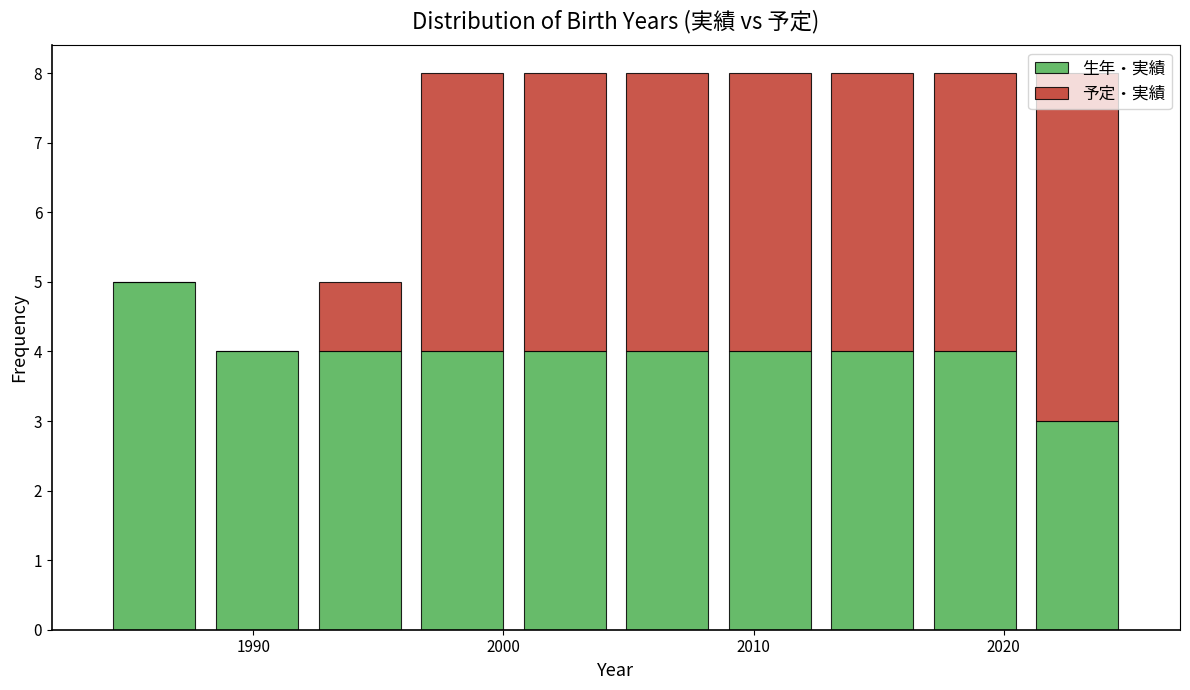

Reading left to right, list every stacked bar in this chart as the range it spans on the x-axis followed by its total height. Neither the bar edges nor the heights are printed on the chart, so give them approximately, as read against the axes.

1984.0 to 1988.1: 5
1988.1 to 1992.2: 4
1992.2 to 1996.3: 5
1996.3 to 2000.4: 8
2000.4 to 2004.5: 8
2004.5 to 2008.6: 8
2008.6 to 2012.7: 8
2012.7 to 2016.8: 8
2016.8 to 2020.9: 8
2020.9 to 2025.0: 8